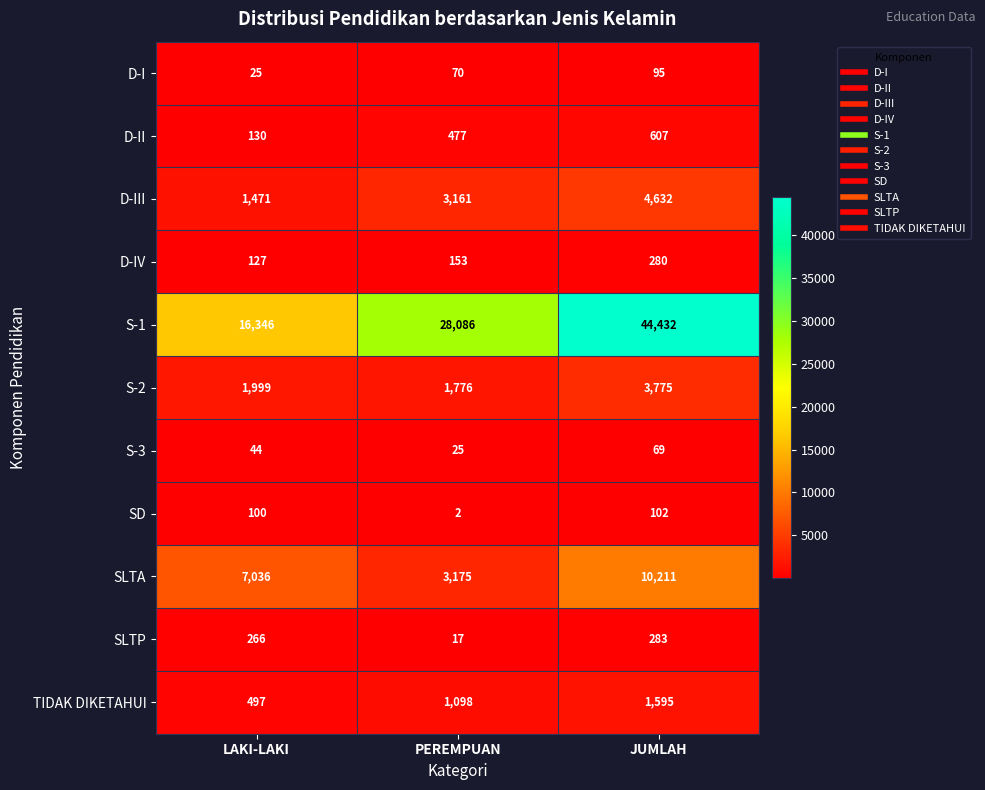

The value of SLTP at JUMLAH is 427. True or false?

False